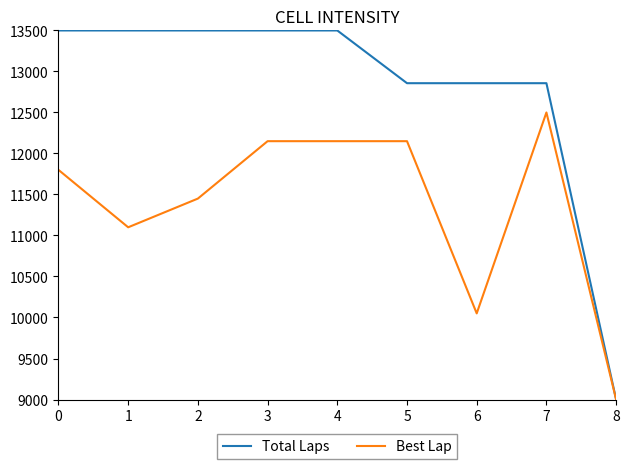

Rank the series by their maximum value, from lowest to highest.

Best Lap, Total Laps